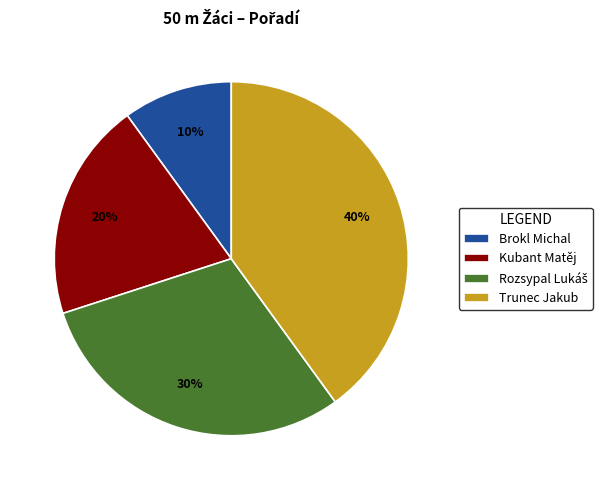

To the nearest percent, what is the combined percentage of Brokl Michal and Trunec Jakub?

50%